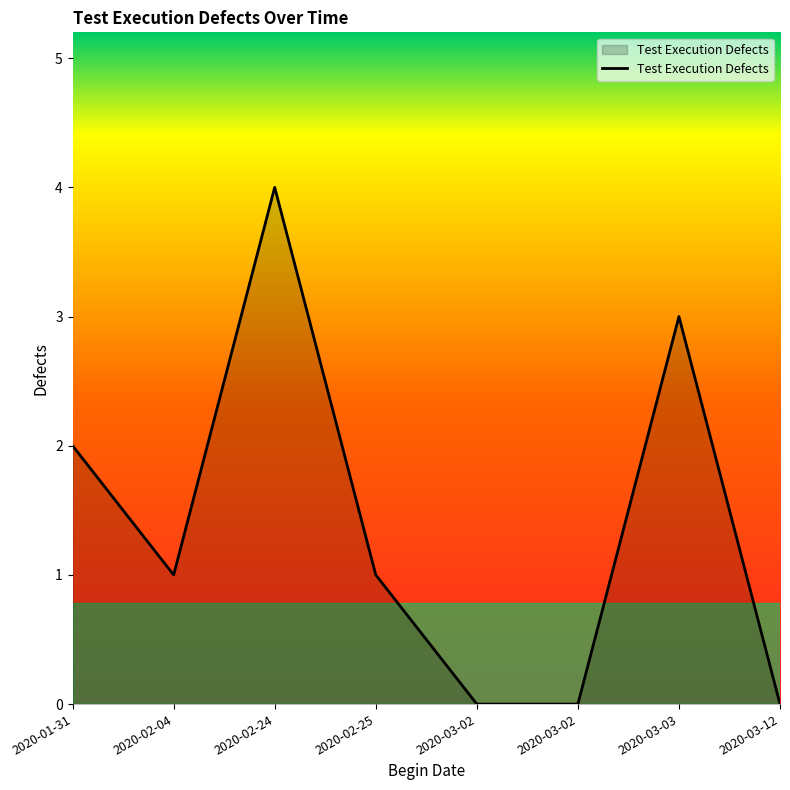

What is the sum of all values?

11